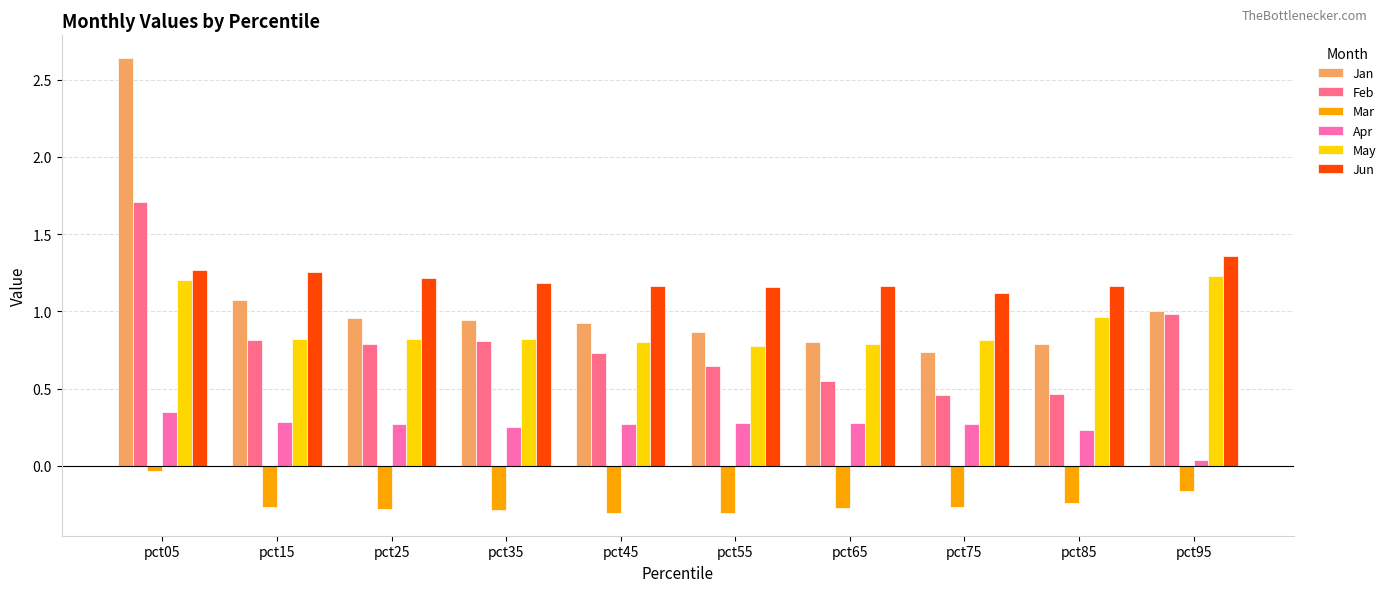

What is the sum of all Jun values?

12.1